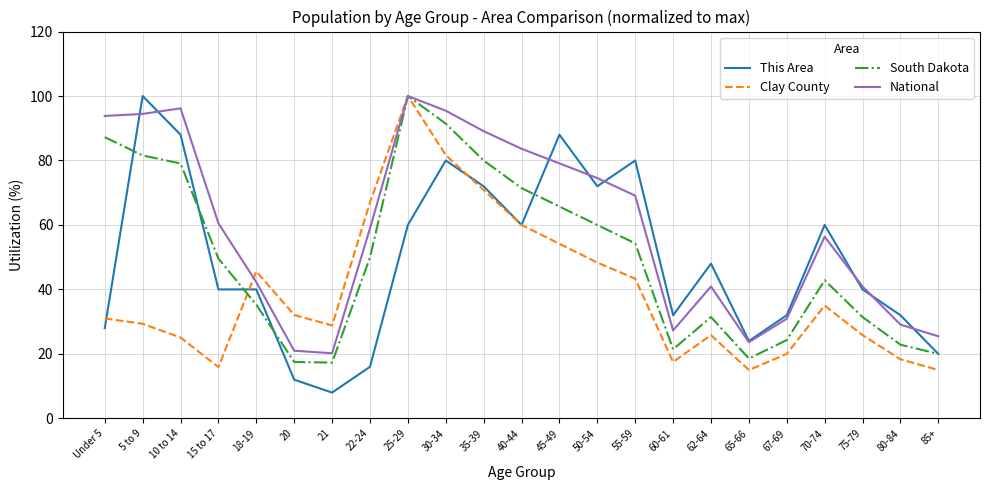

Which series changed the most between 20 and 62-64?

This Area